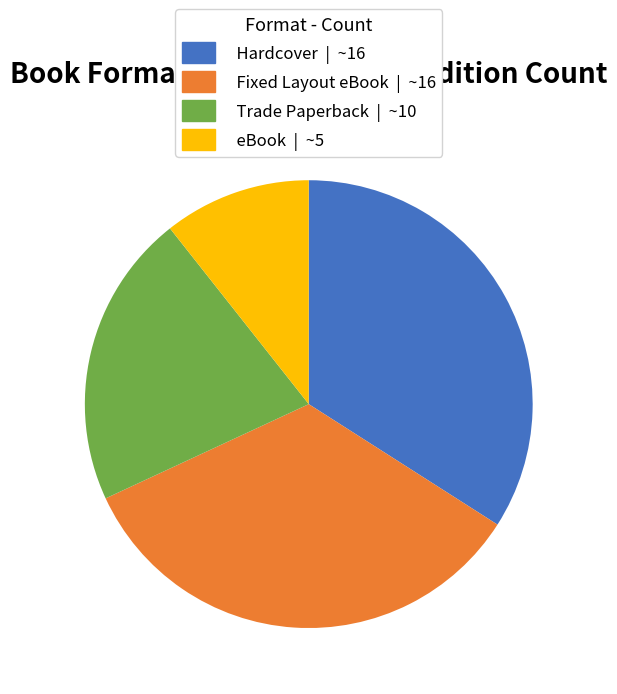

Combined, do eBook and Hardcover account for over 50%?

No